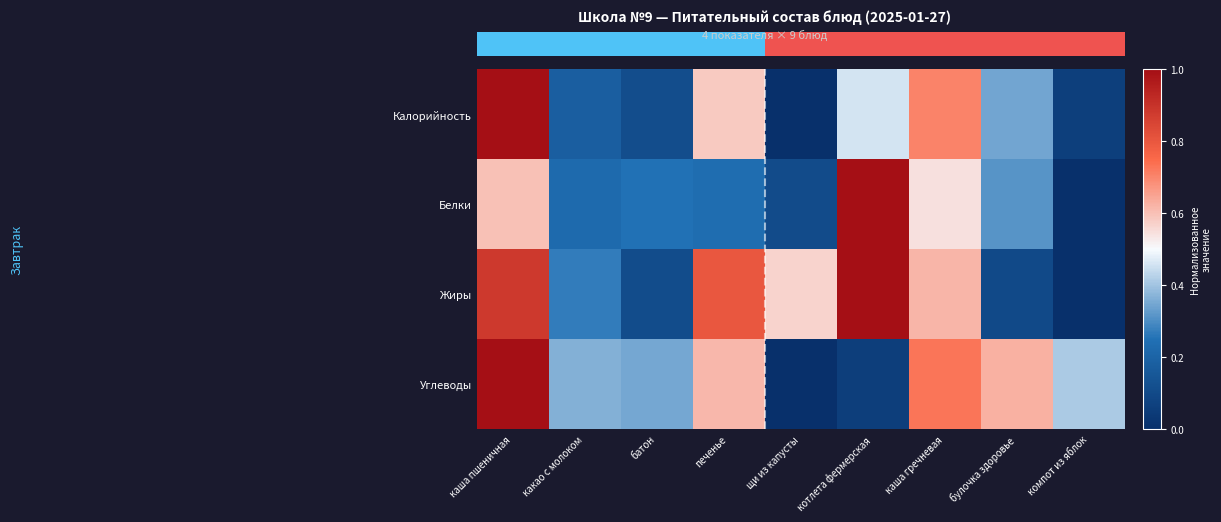

What is the difference between the second highest and minimum values in the Калорийность series?

0.7